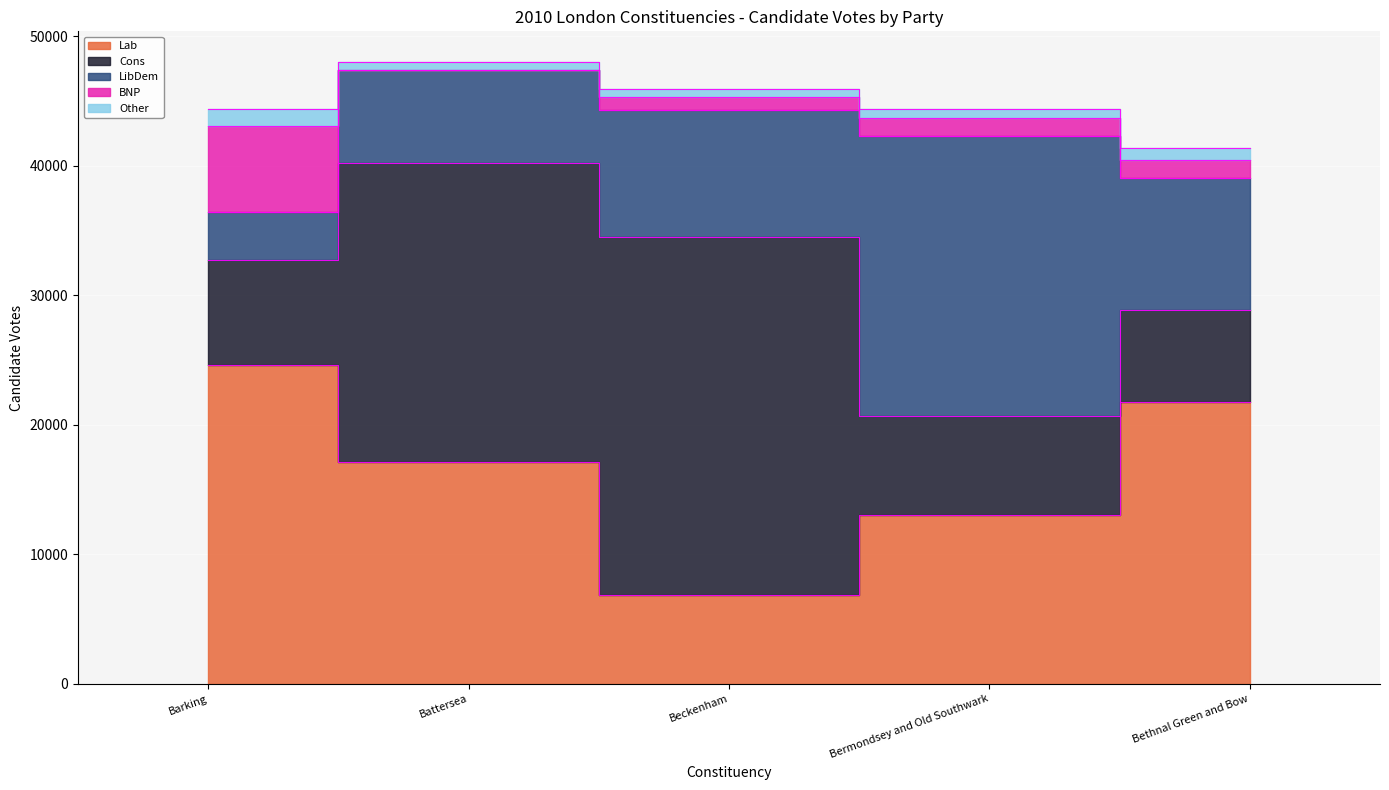

At how many categories does at least one series exceed 8482?

5